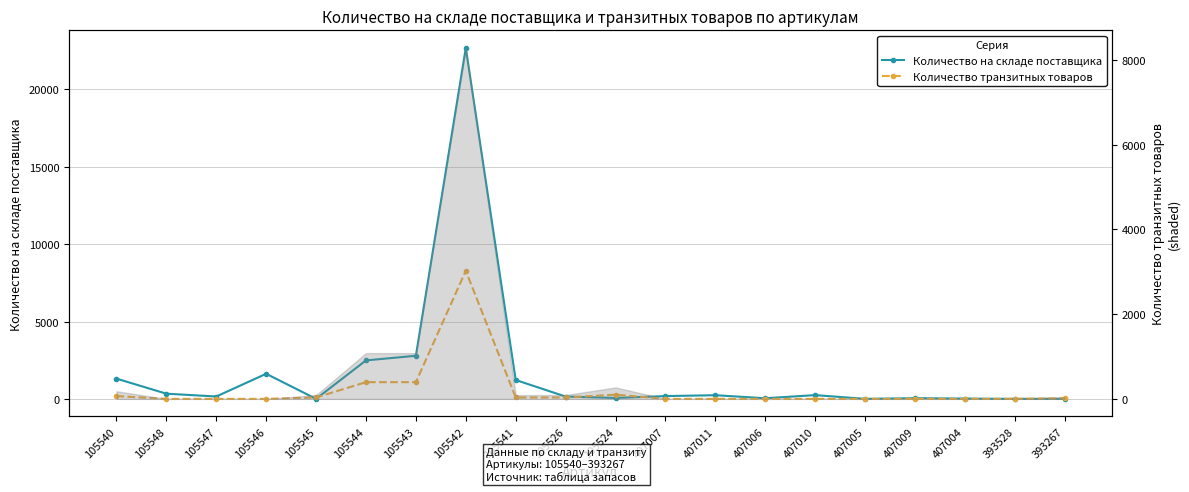

At which label does Количество транзитных товаров reach its peak?

105542